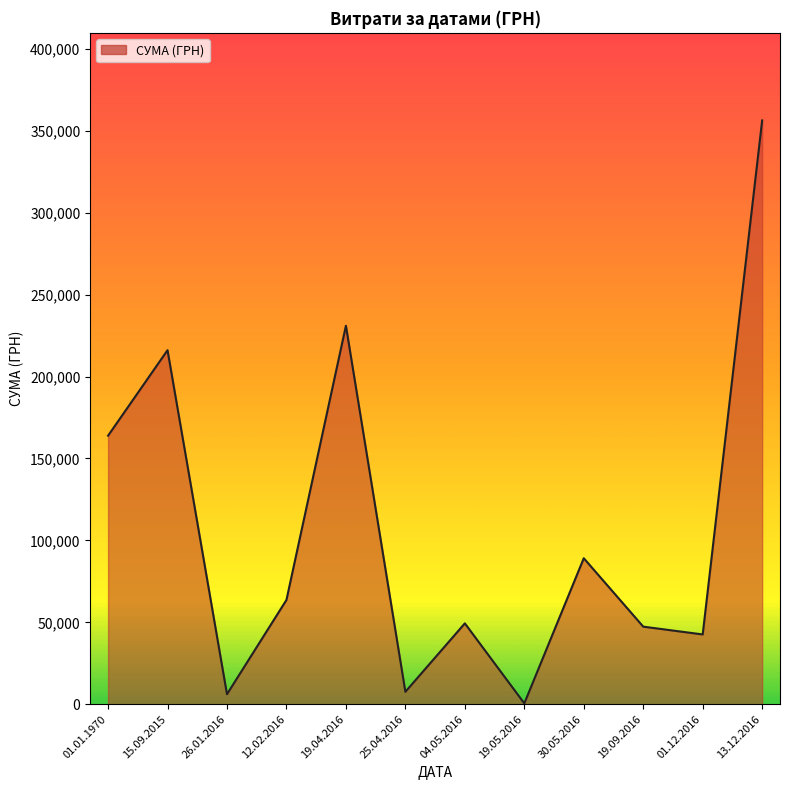

Which category has the lowest value across all series?

19.05.2016